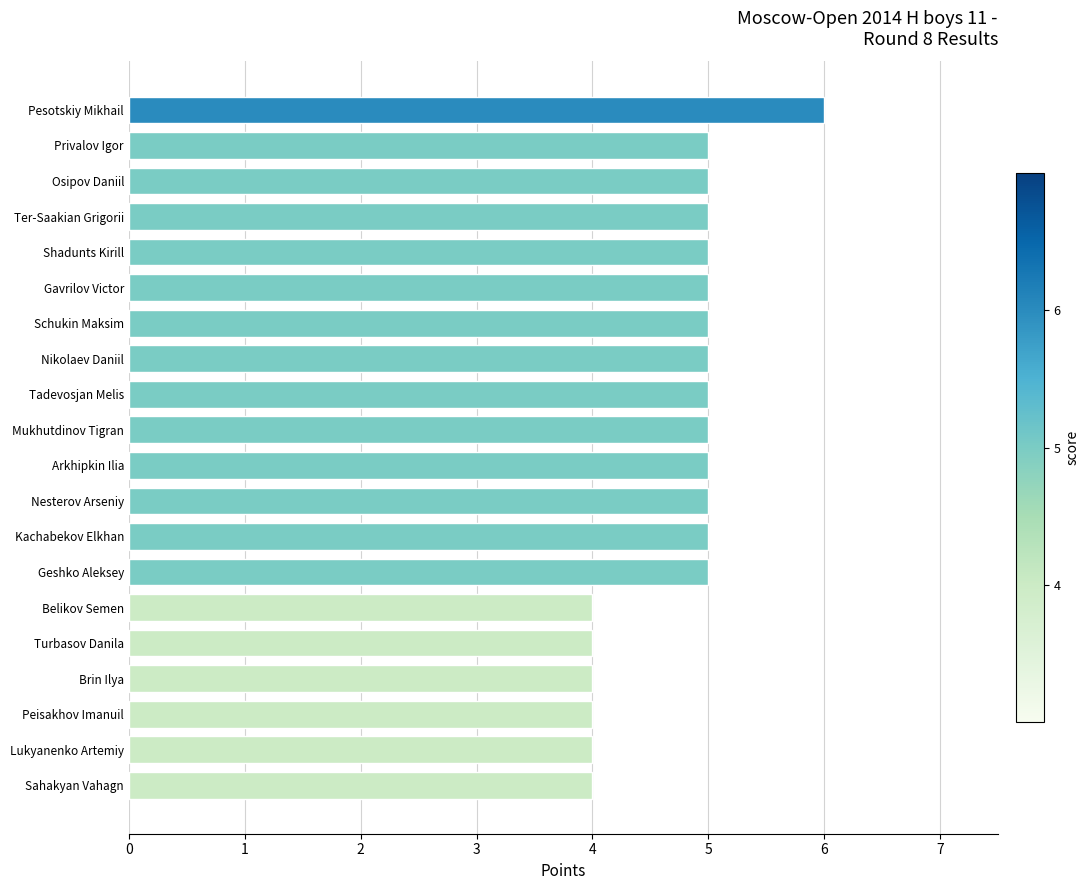

Reading top to bottom, list all the values displayed in this chart.

Pesotskiy Mikhail=6	Privalov Igor=5	Osipov Daniil=5	Ter-Saakian Grigorii=5	Shadunts Kirill=5	Gavrilov Victor=5	Schukin Maksim=5	Nikolaev Daniil=5	Tadevosjan Melis=5	Mukhutdinov Tigran=5	Arkhipkin Ilia=5	Nesterov Arseniy=5	Kachabekov Elkhan=5	Geshko Aleksey=5	Belikov Semen=4	Turbasov Danila=4	Brin Ilya=4	Peisakhov Imanuil=4	Lukyanenko Artemiy=4	Sahakyan Vahagn=4